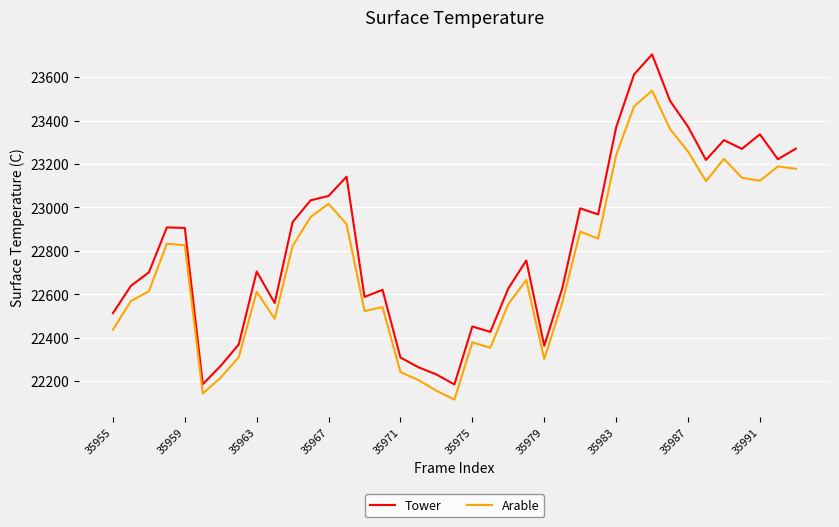

Does the chart display data point markers on the line(s)?

No